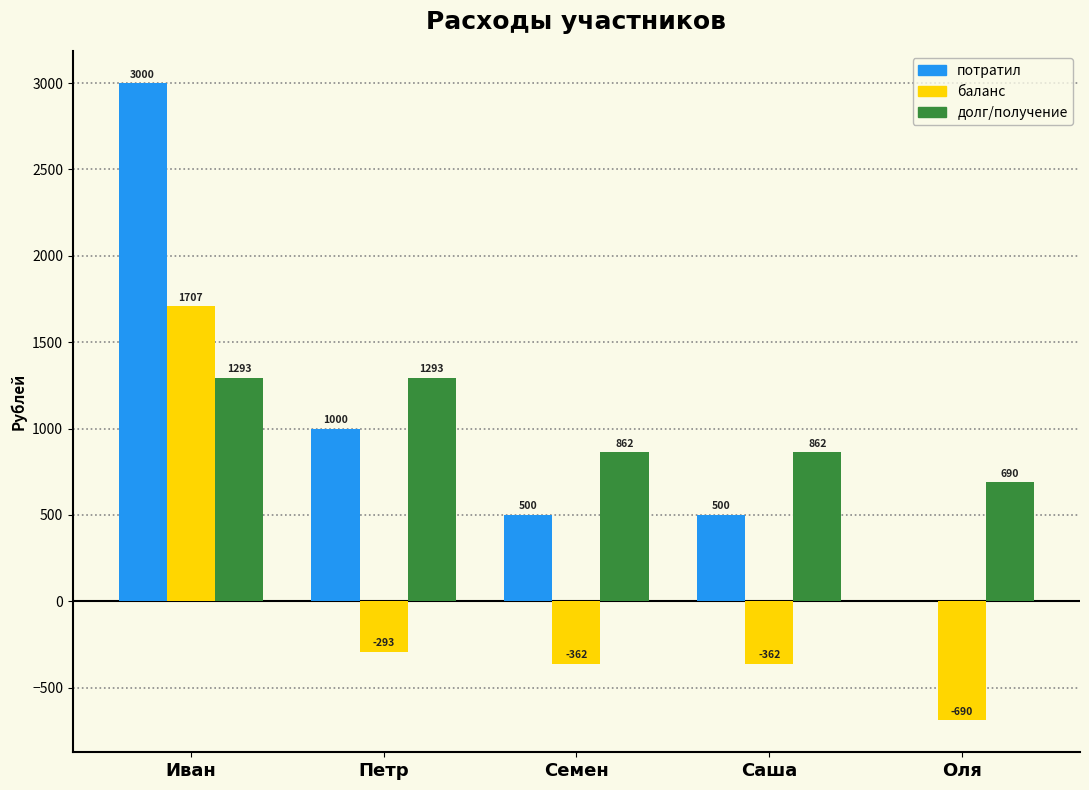

Are the bars horizontal?

No